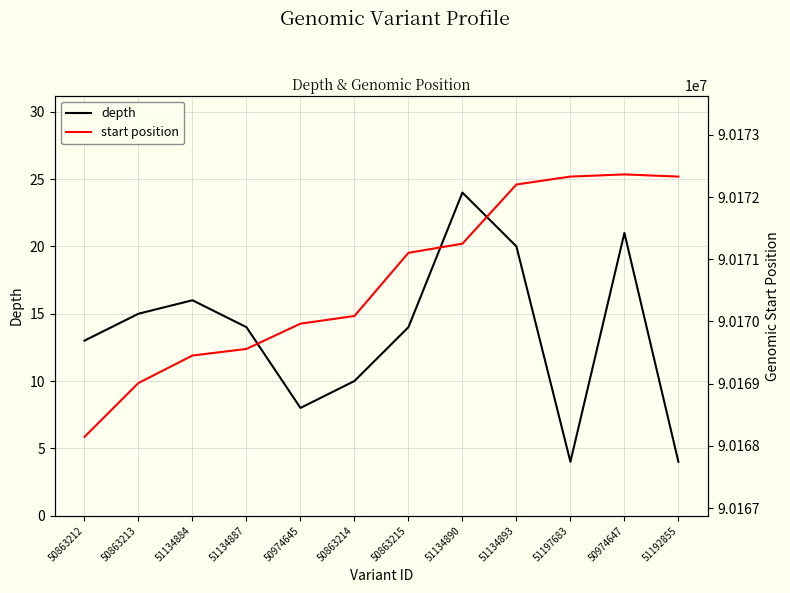

True or false: start position and depth cross at least once.

False